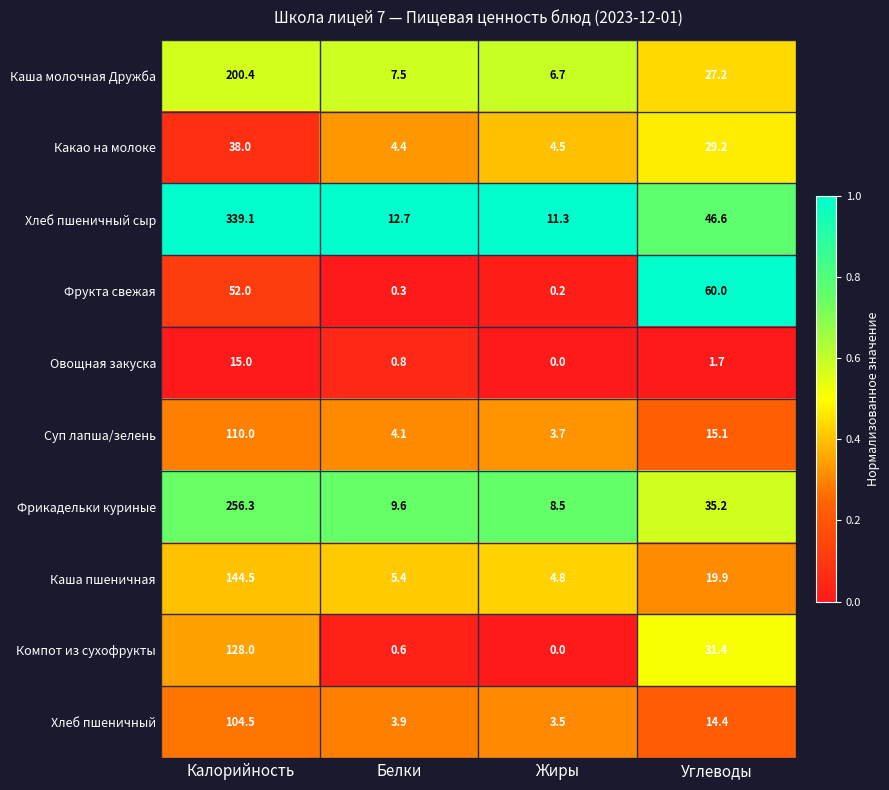

Which series has the widest spread of values?

Хлеб пшеничный сыр